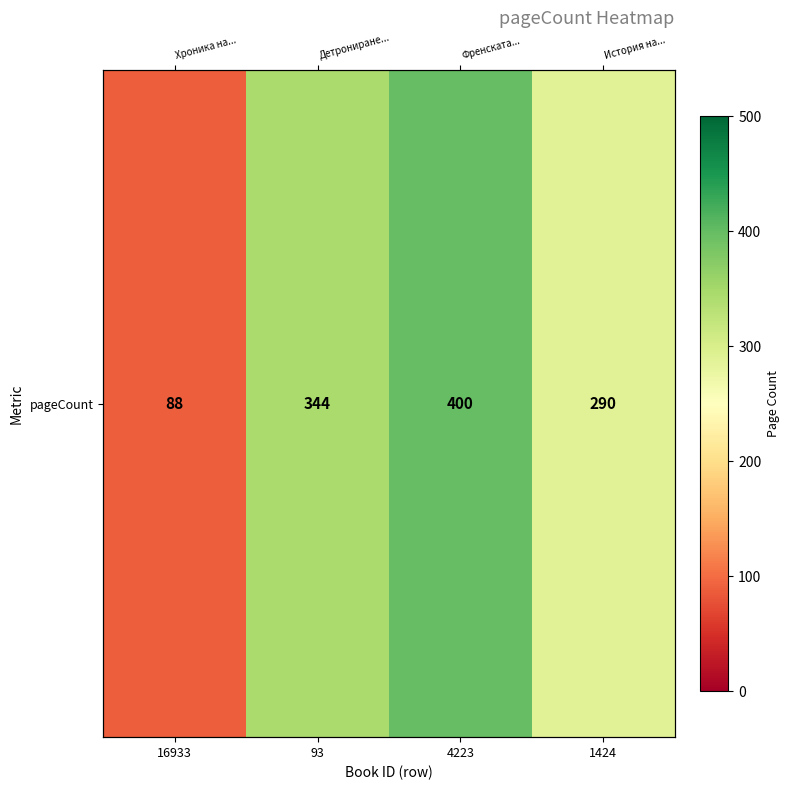

Reading left to right, extract all data points from this chart.

16933=88	93=344	4223=400	1424=290